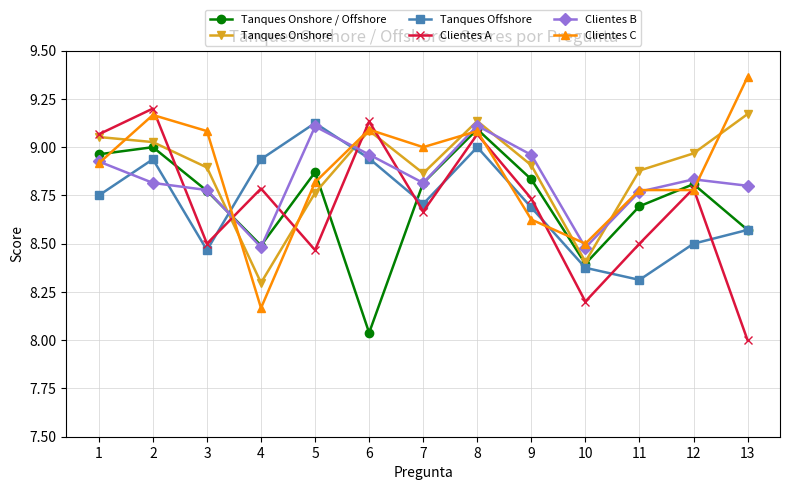

Which series changed the most between 3 and 7?

Tanques Offshore